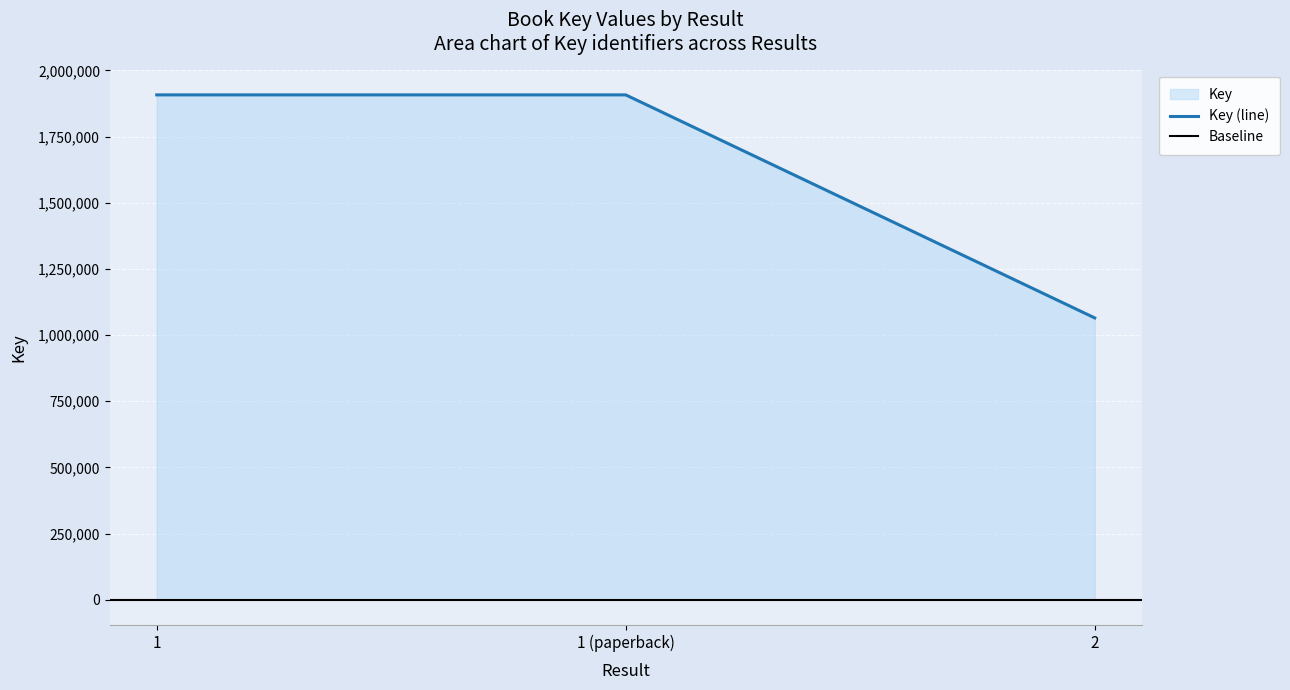

What is the label of the 2nd point from the right?

1 (paperback)